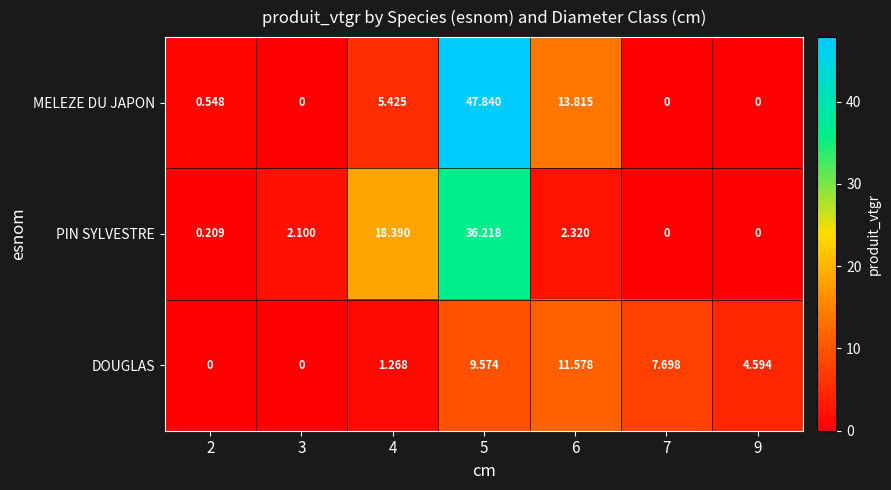

Which series changed the most between 2 and 6?

MELEZE DU JAPON